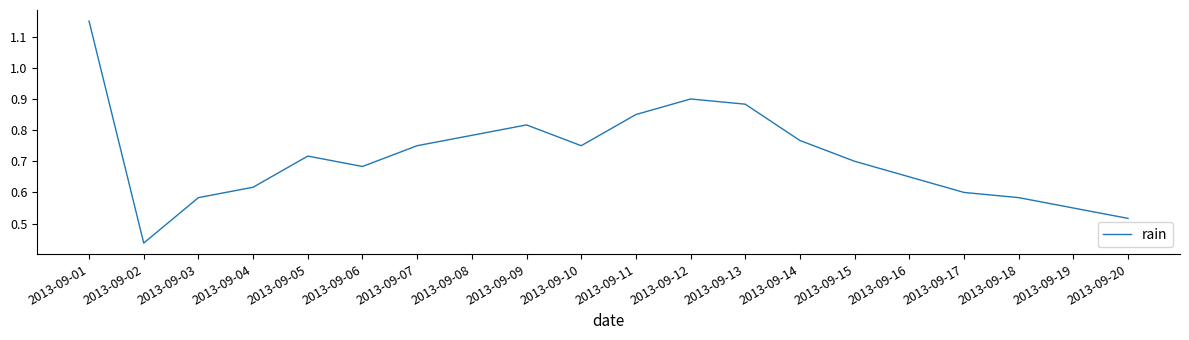

The value at 2013-09-15 is 1.3. True or false?

False